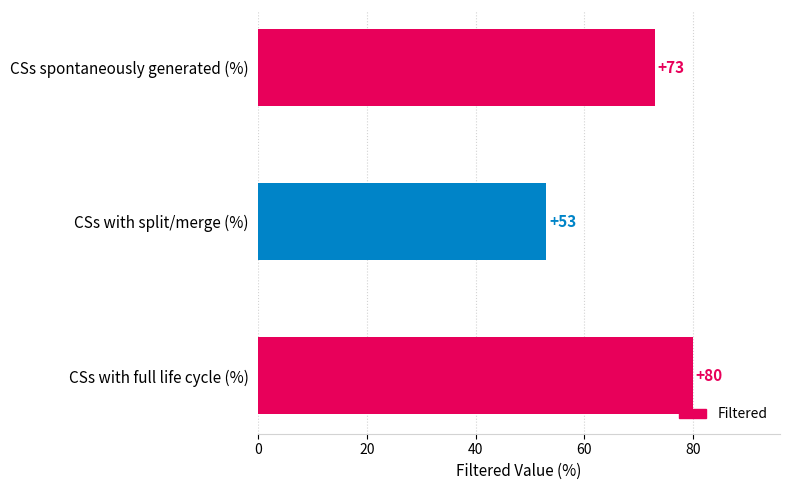

What is the maximum value shown in the chart?

80